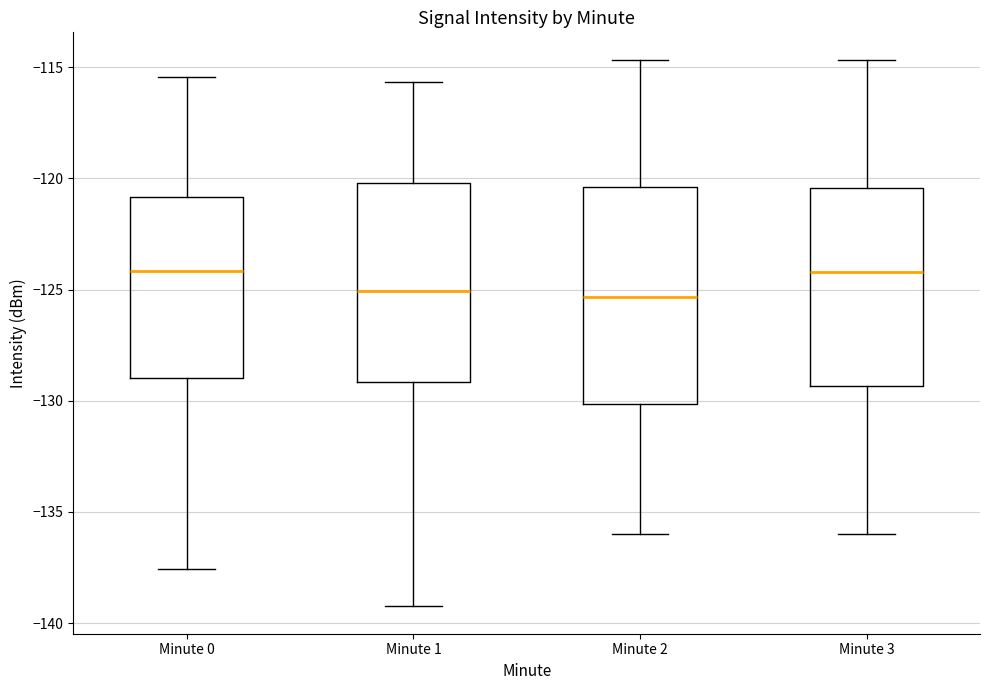

Where is the upper edge of the box for Minute 0 on the y-axis? The values are not printed on the chart, so give them approximately, as read against the axis.

-121.0